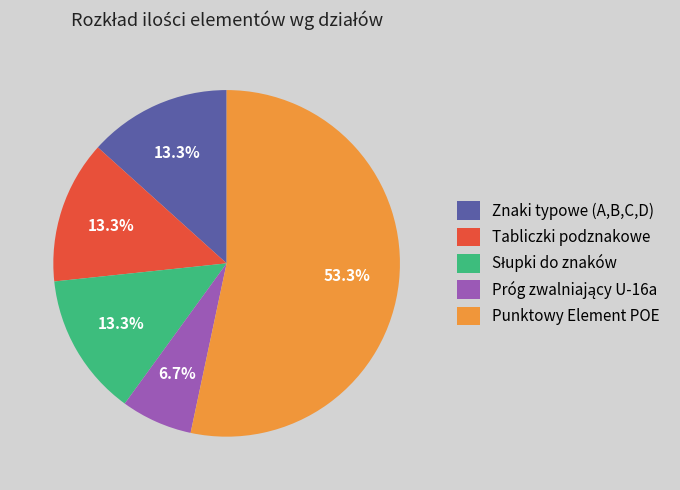

What is the largest slice in the pie chart?

Punktowy Element POE